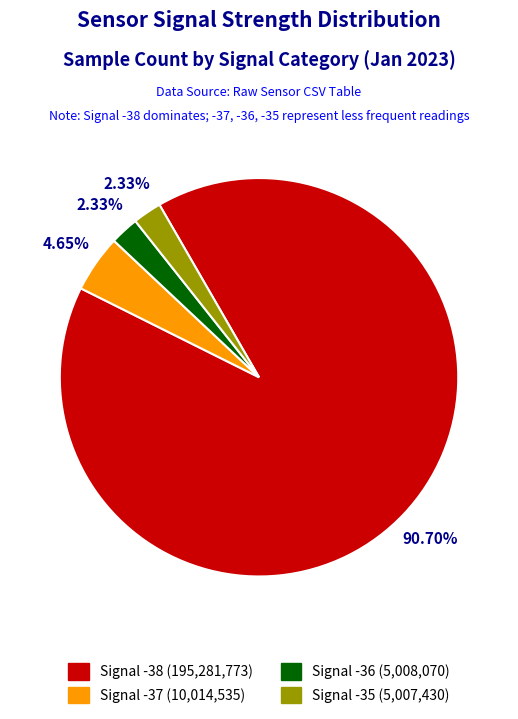

How many slices are in this pie chart?

4